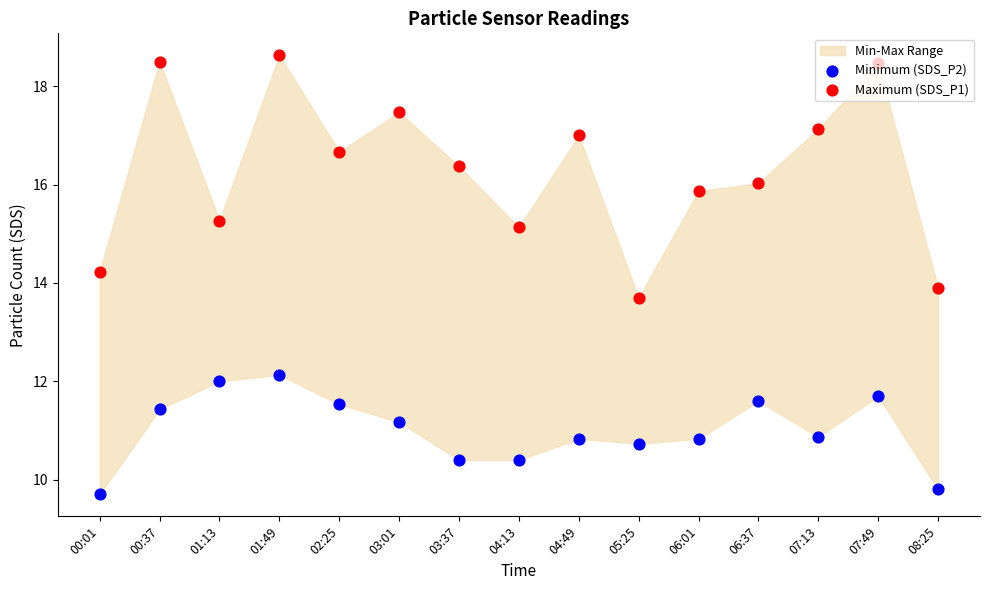

Which series has the largest total across all categories?

Maximum (SDS_P1)